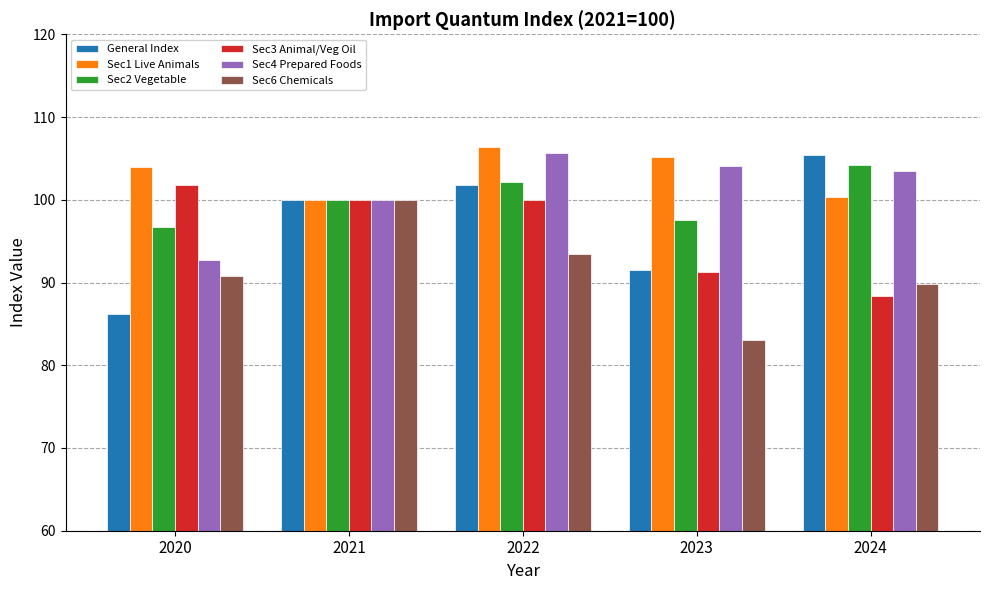

True or false: General Index has a value of 105.3 at 2024.

True